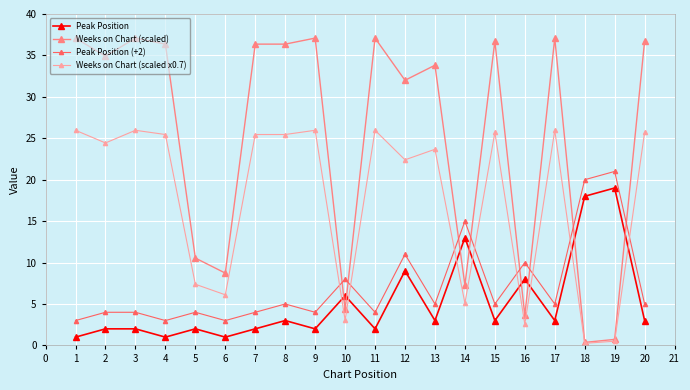

How many interior local valleys does the Peak Position (+2) series have?

7